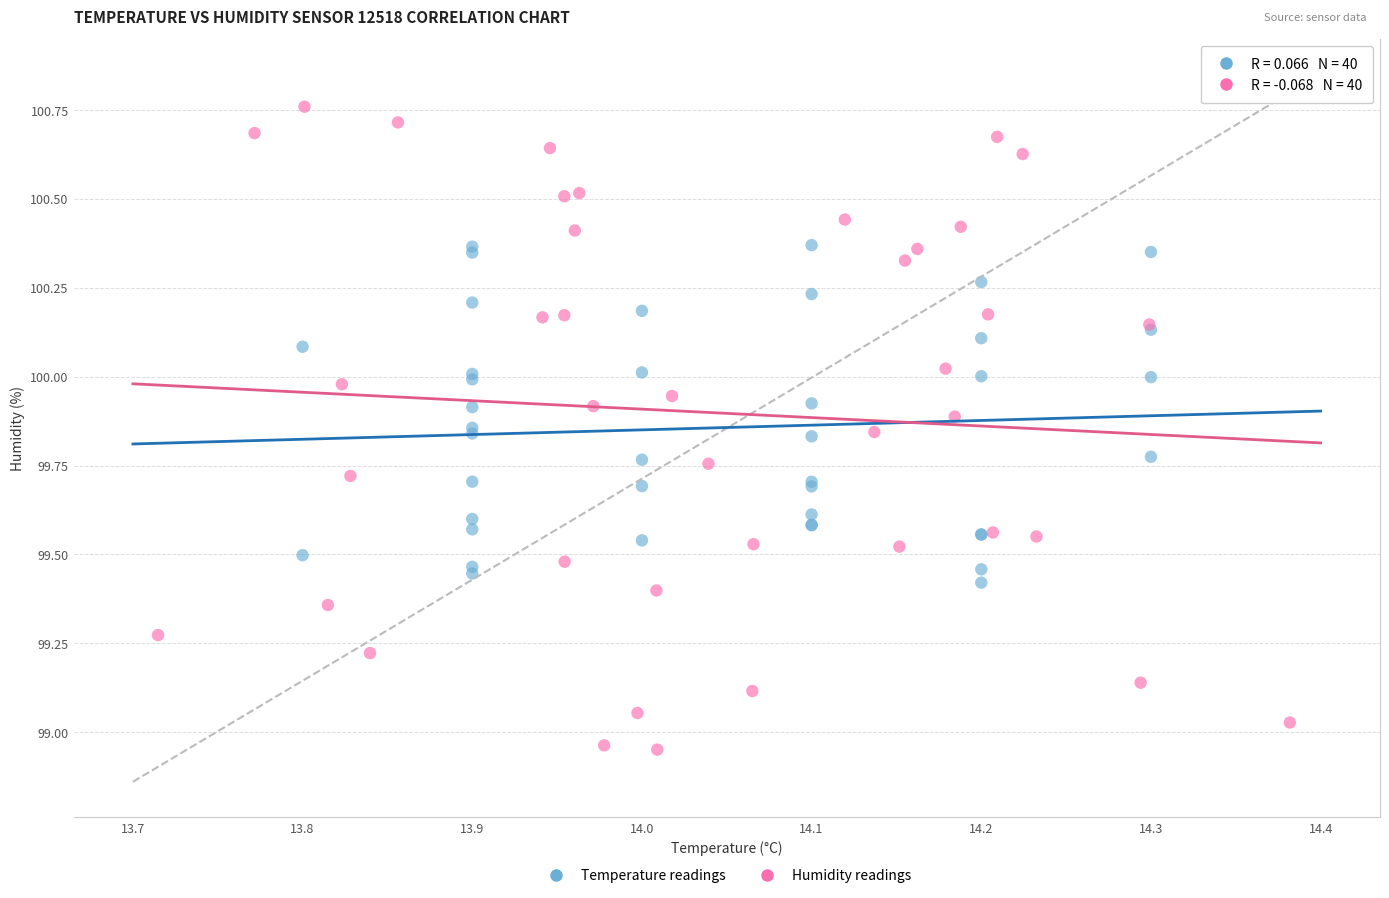

Which series contains the lowest Y value?

Humidity readings